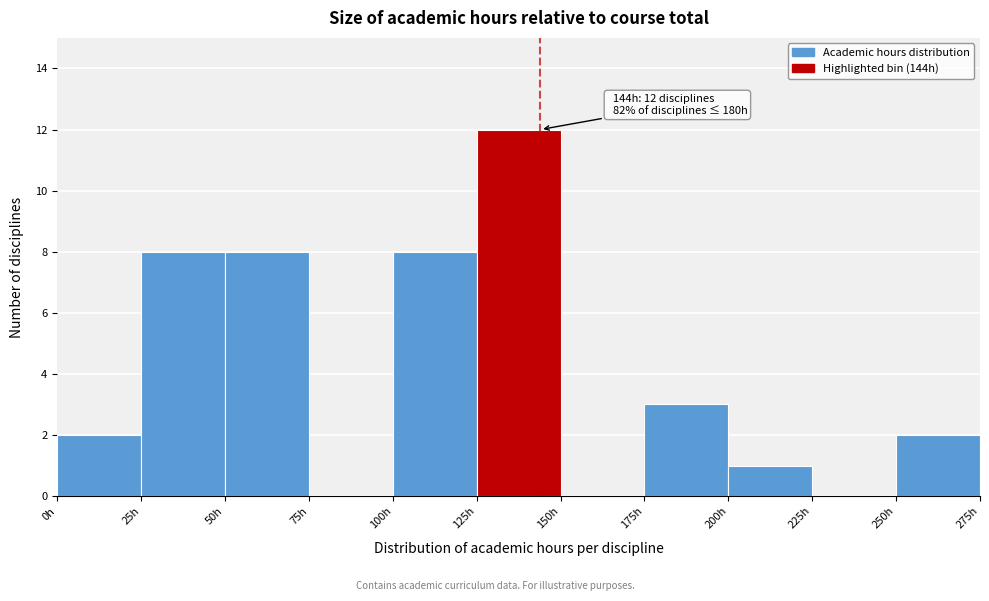

Which range on the x-axis has the tallest bar?

125 to 150